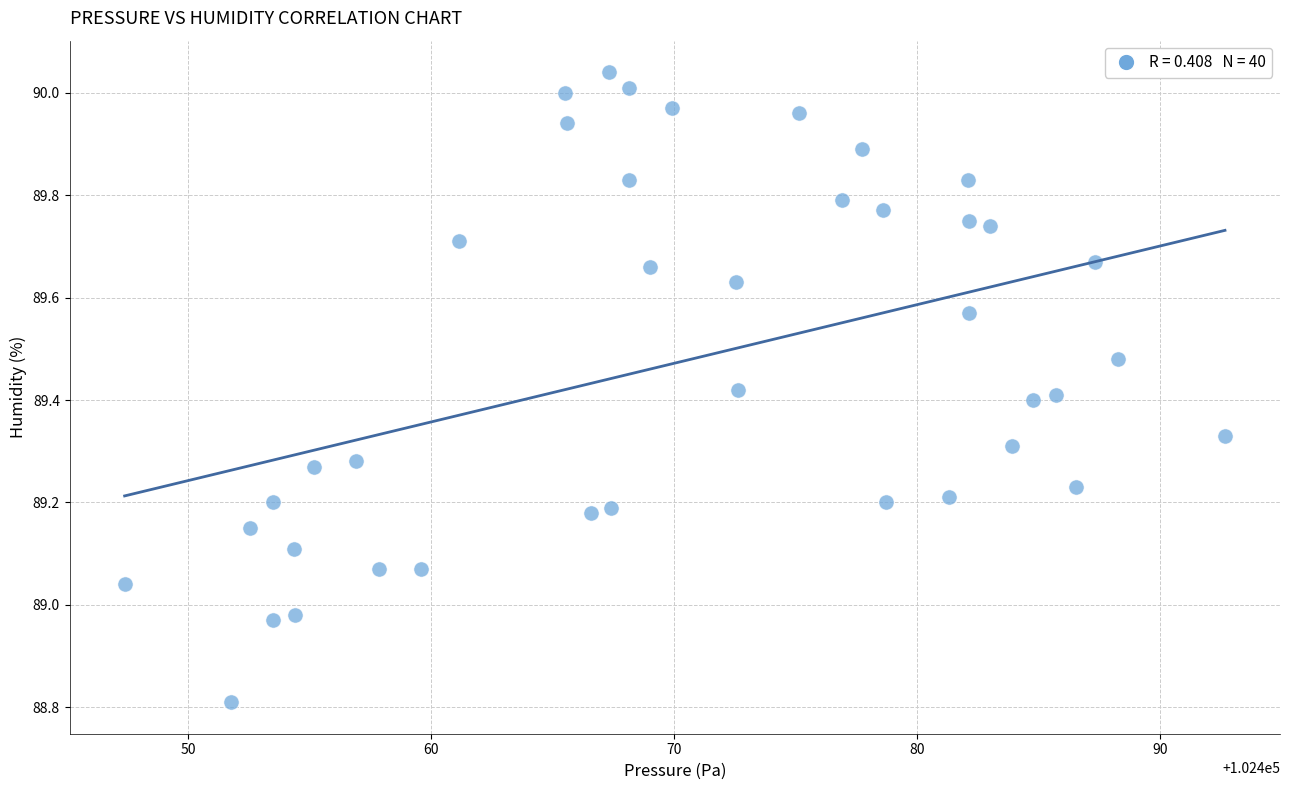

What is the range of Y values (max minus min)?

1.2